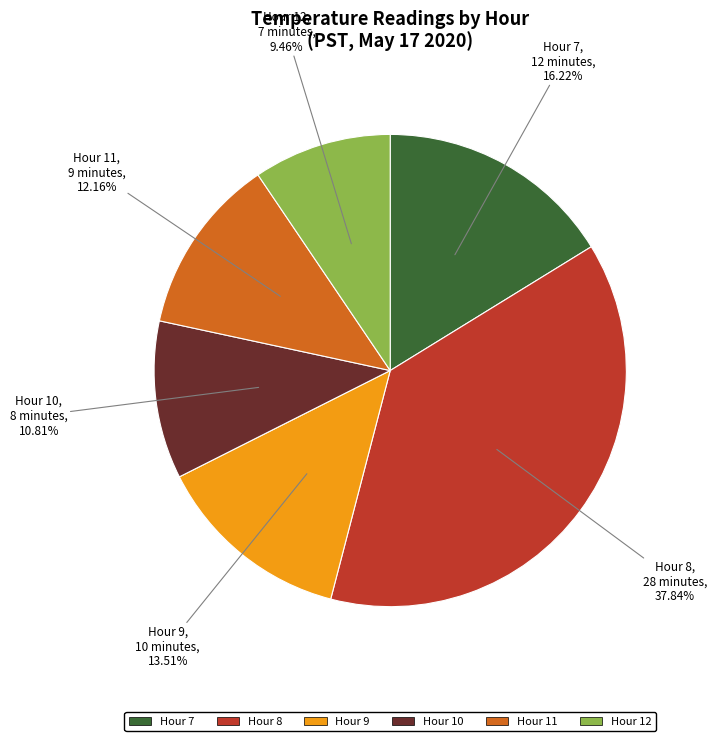

What portion of the pie excludes Hour 12?

90.5%